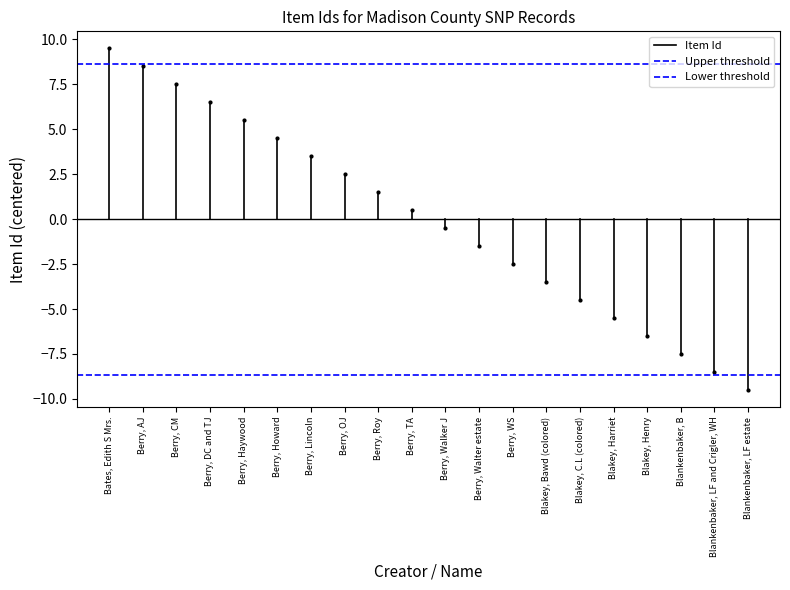

Rank the series at Berry, AJ from highest to lowest value.

Item Id, Upper threshold, Lower threshold